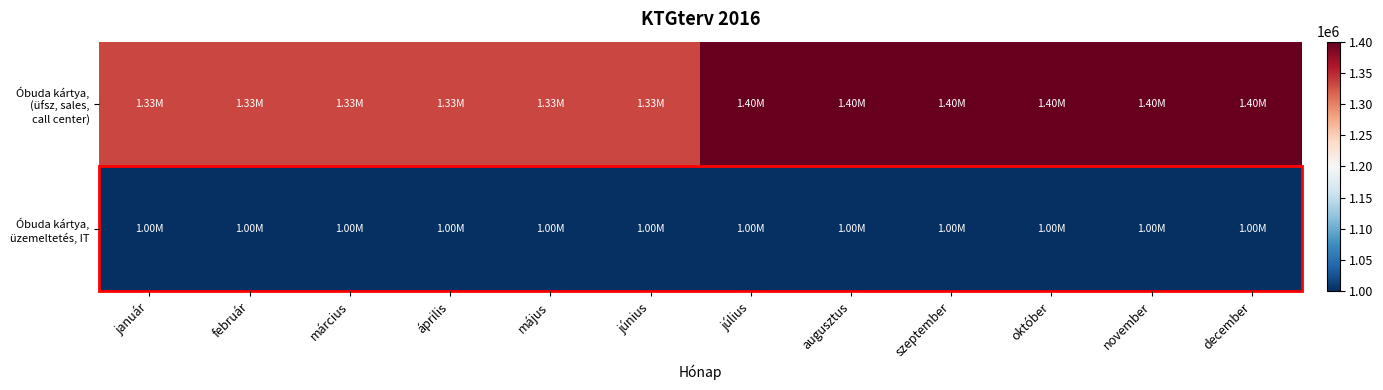

Count the number of categories in the chart.

12